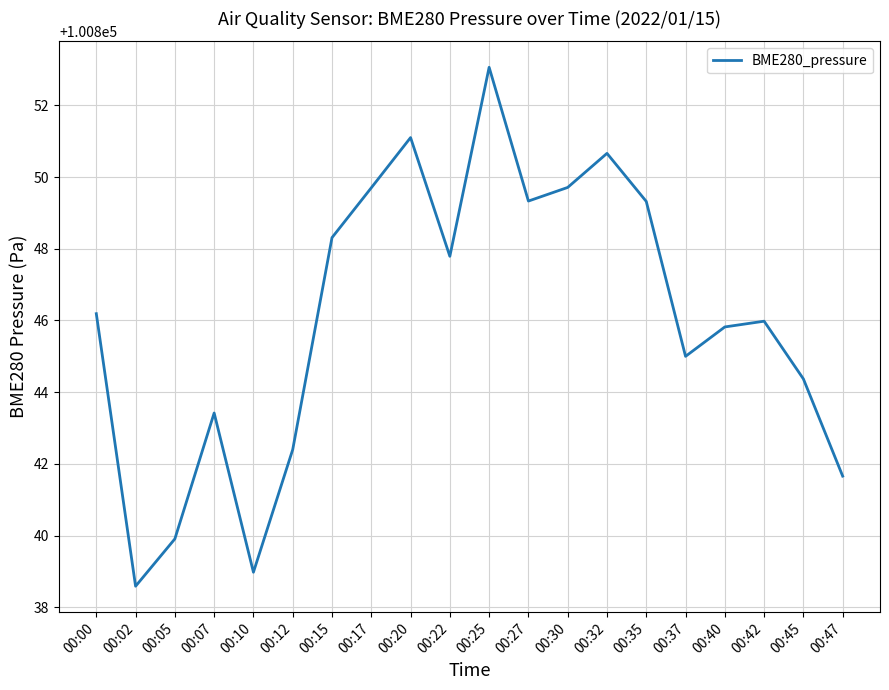

Which has a higher value, 00:07 or 00:25?

00:25